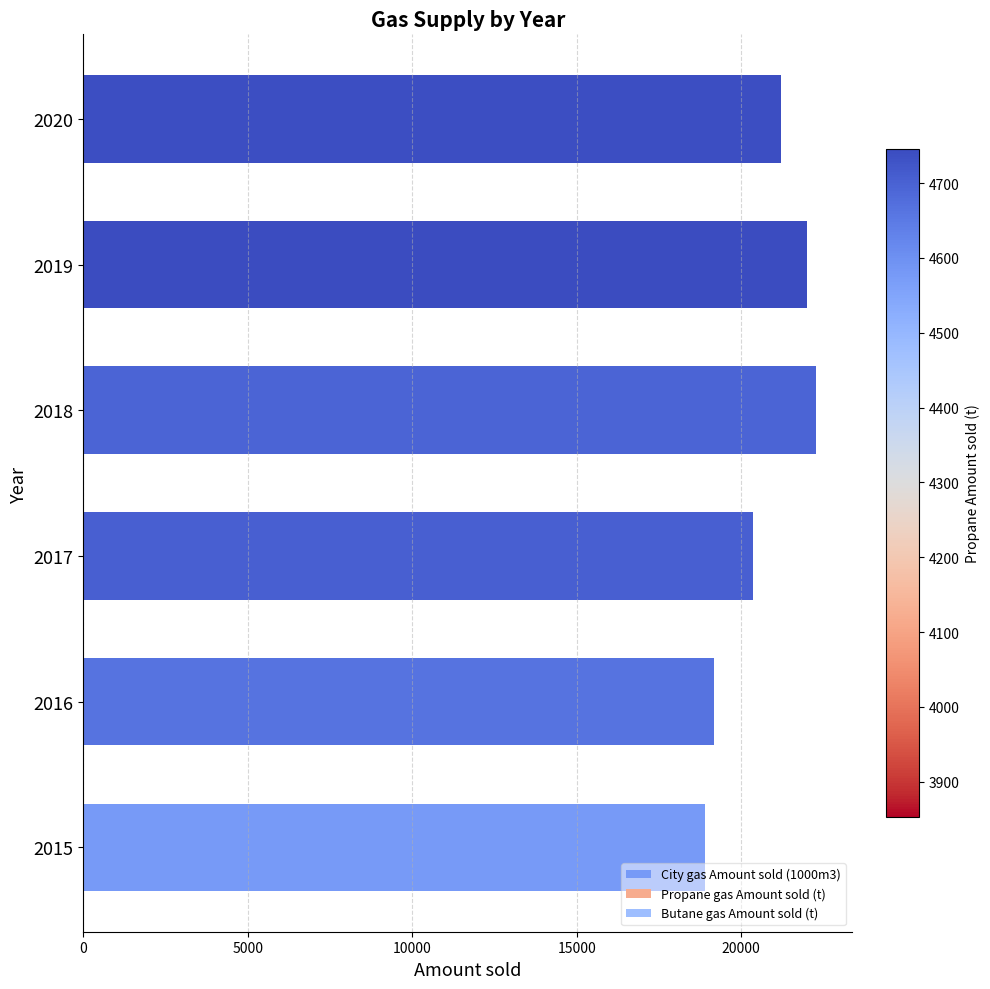

The chart shows a value of 35189 at 2019. True or false?

False